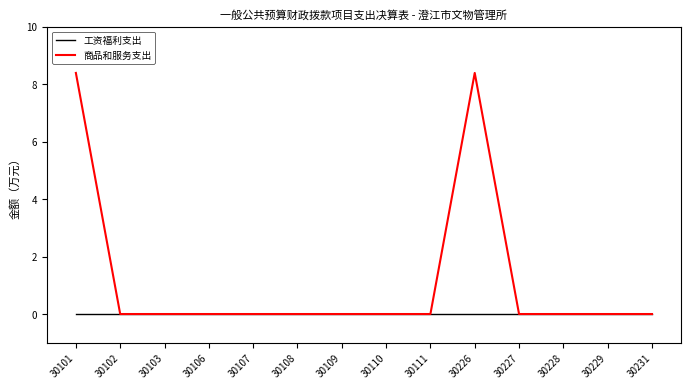

True or false: 商品和服务支出 has a value of 0.0 at 30107.

True